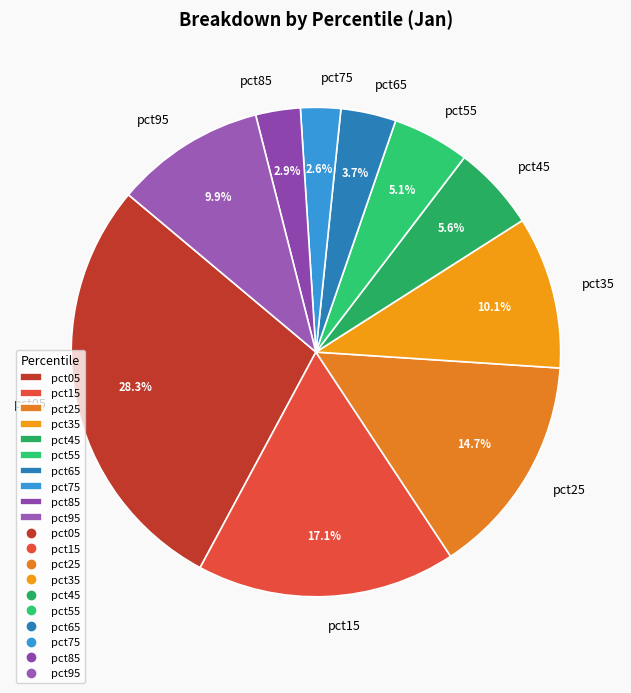

Count the number of slices in the pie.

10